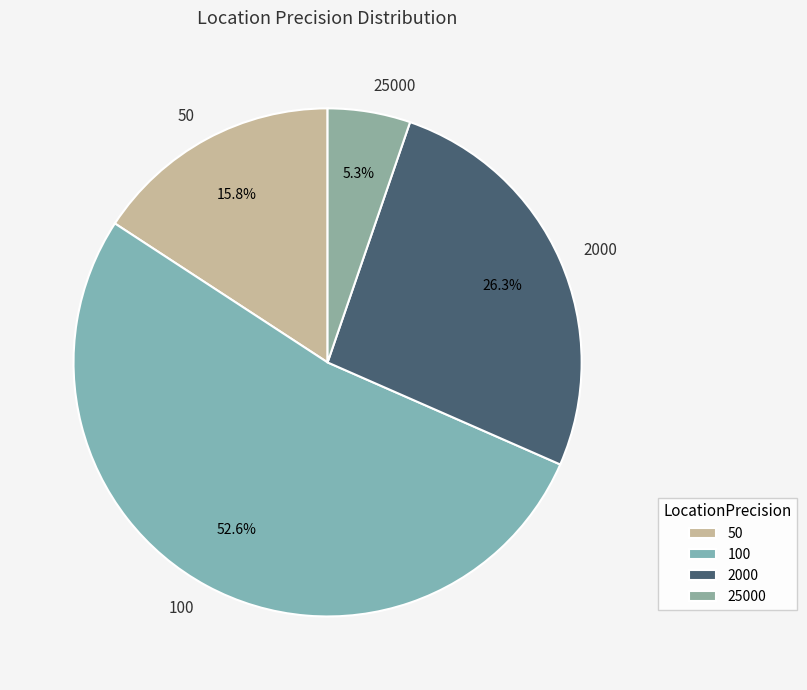

Which category has the biggest portion of the pie?

100